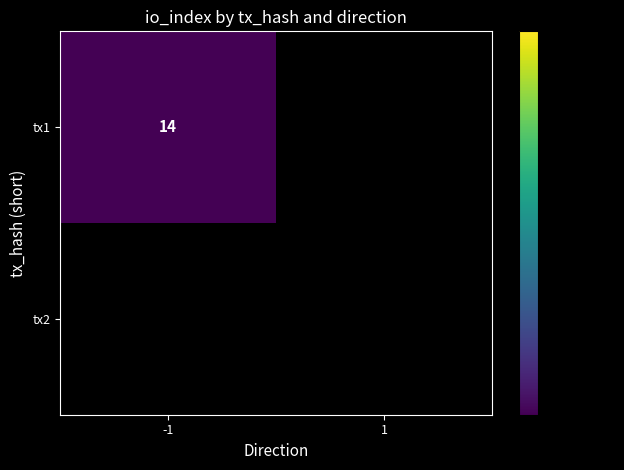

At how many categories does at least one series exceed 2?

1